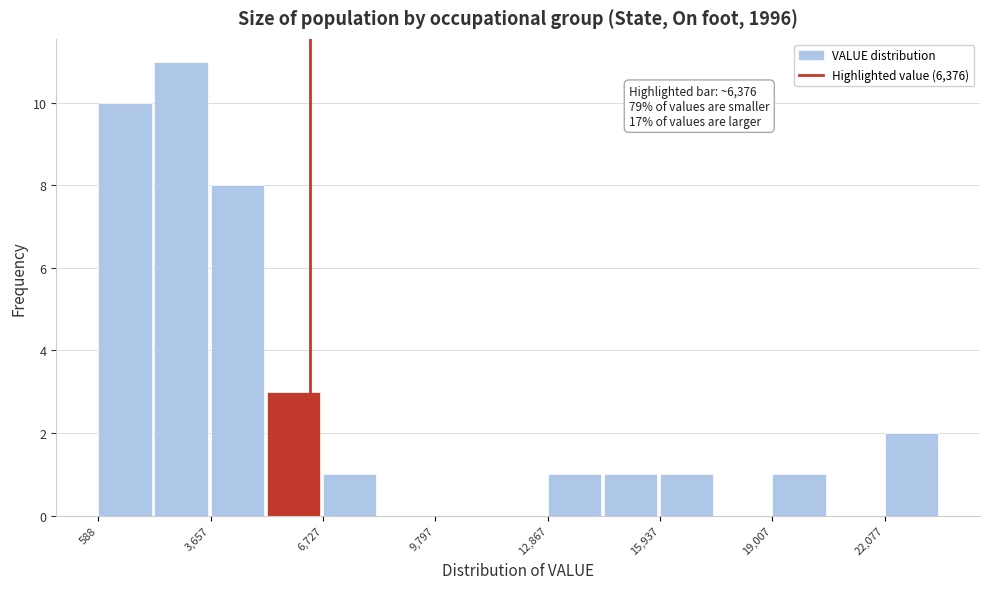

Around what value on the x-axis is the tallest bar? Give the approximate position of its centre, as read against the axis.

3000